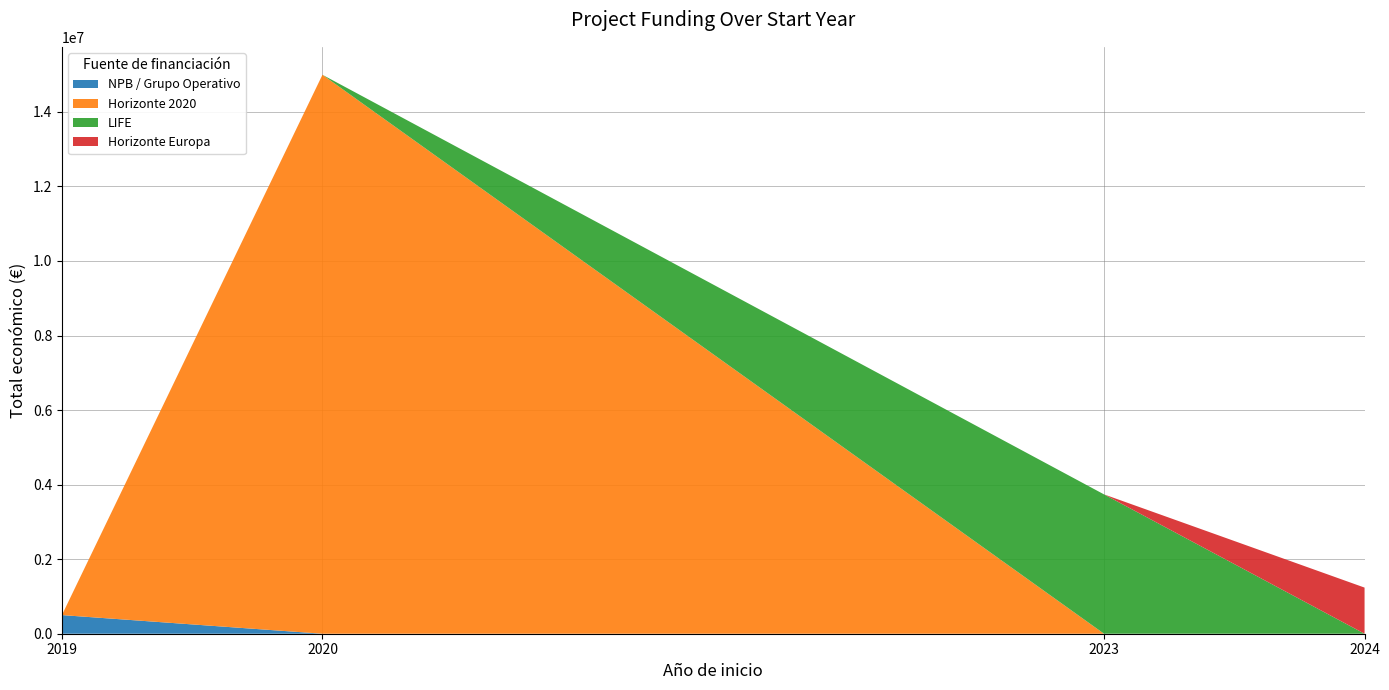

At which category is the sum across all series the highest?

2020